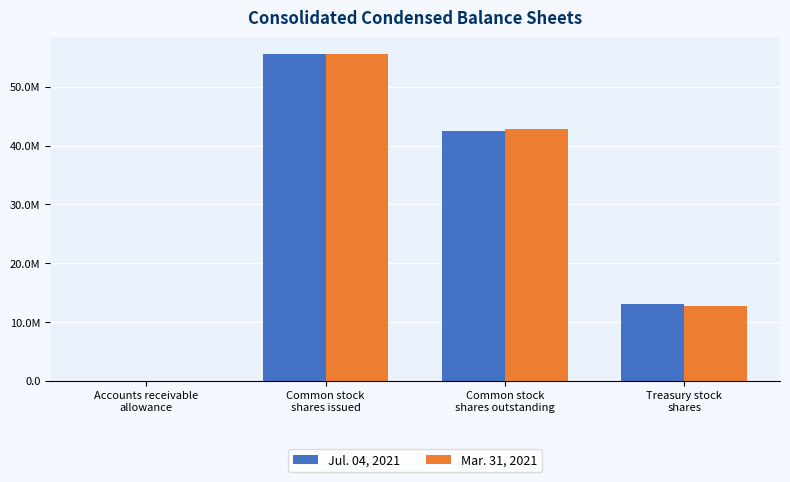

What is the sum of all Mar. 31, 2021 values?

111118612